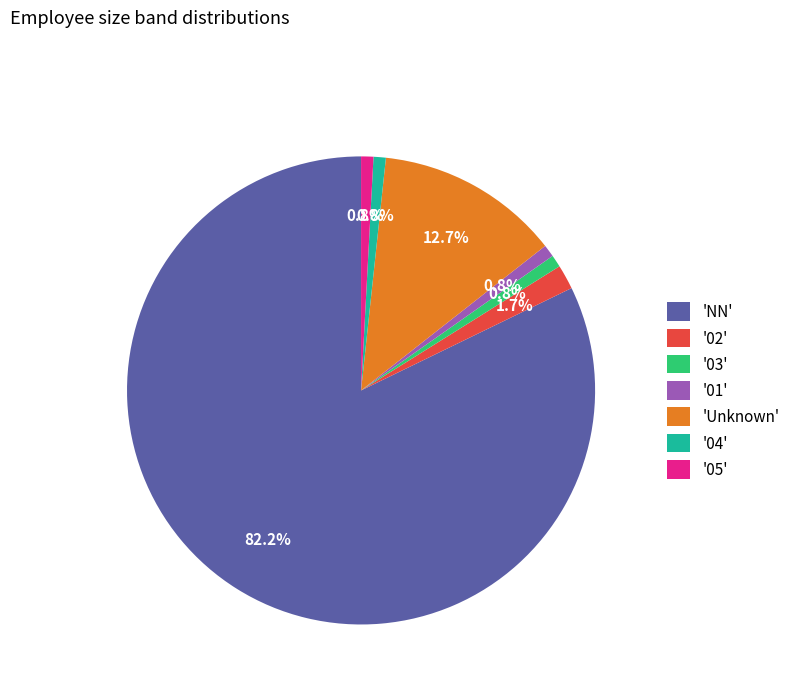

What is the ratio of the value at '05' to the value at '03'?

1.0